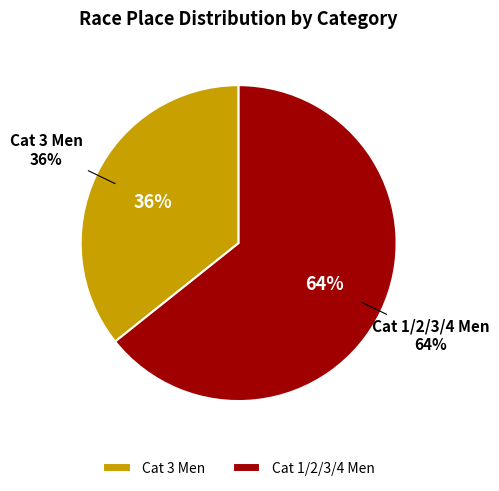

How many slices are in this pie chart?

2